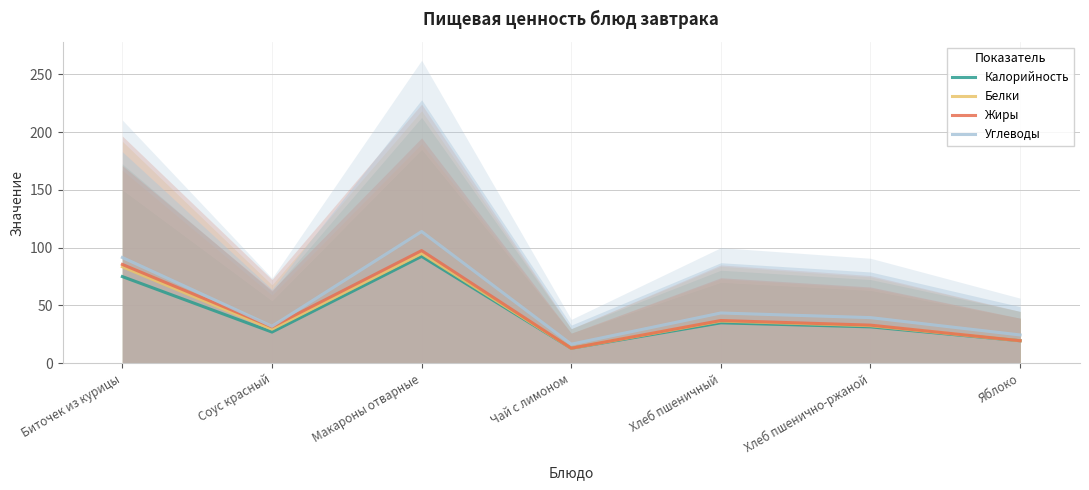

Is it true that Углеводы equals 18.9 at Хлеб пшеничный?

False